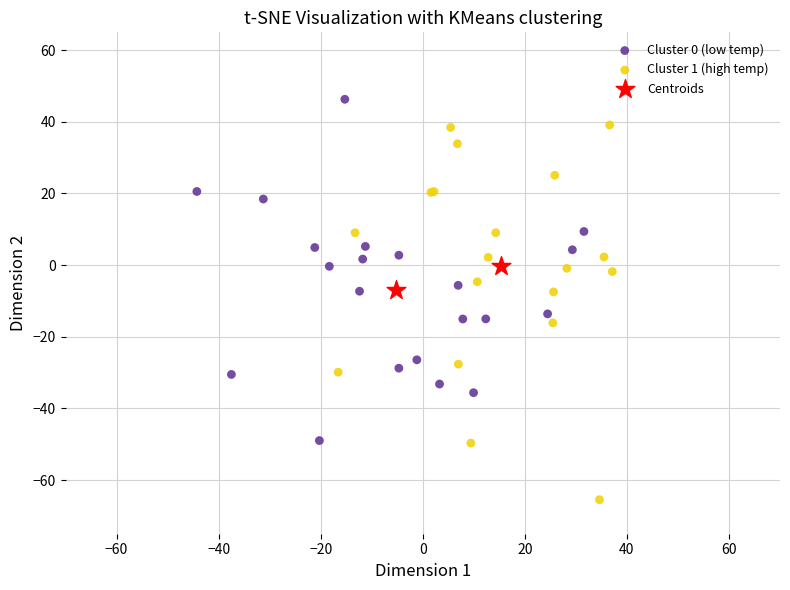

What are all the series names shown in the legend?

Cluster 0 (low temp), Cluster 1 (high temp), Centroids